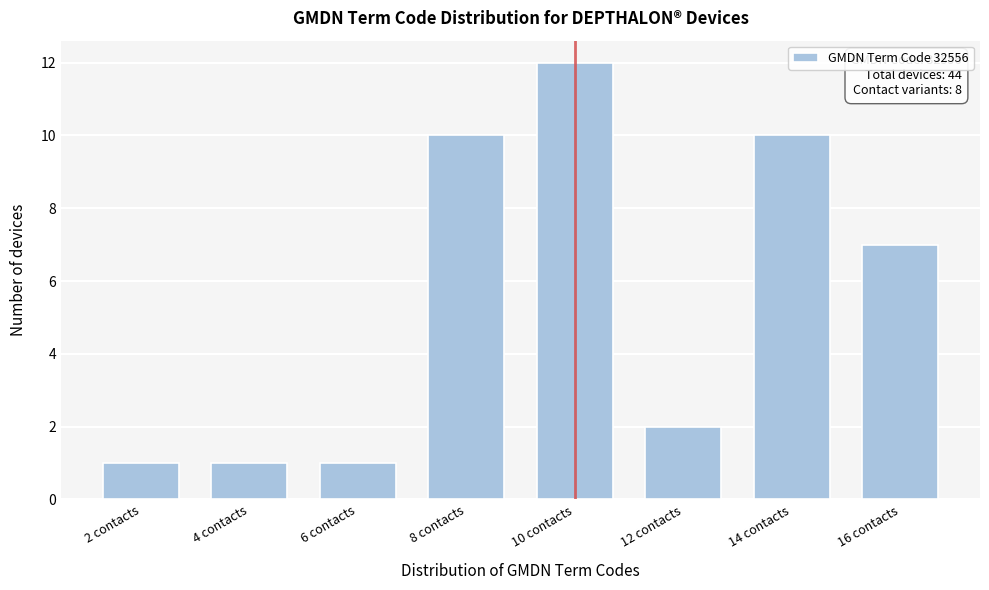

Reading right to left, transcribe all the data shown in this chart.

7	10	2	12	10	1	1	1